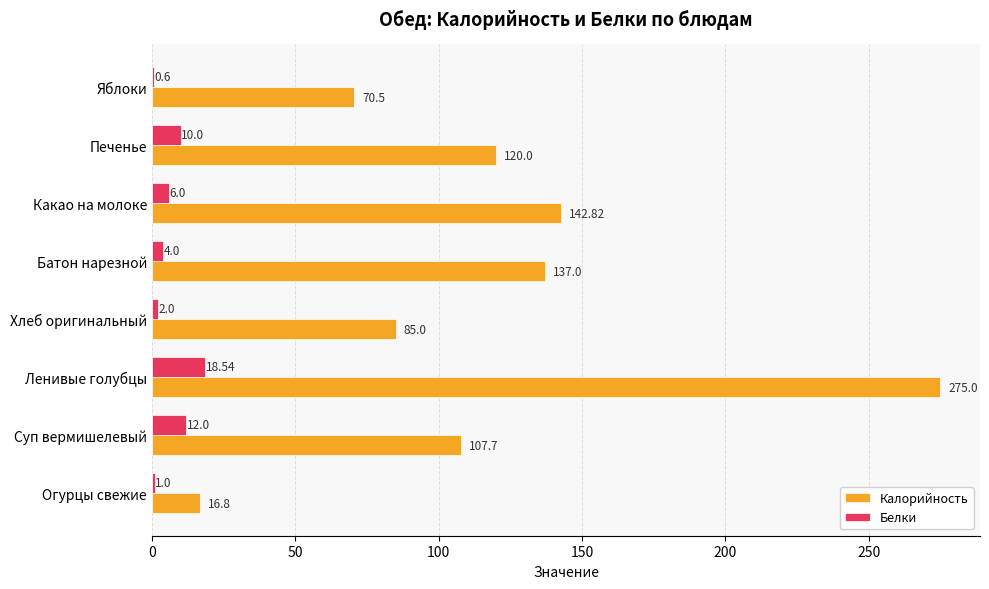

Is the value of Калорийность at Батон нарезной greater than the value of Белки at Печенье?

Yes